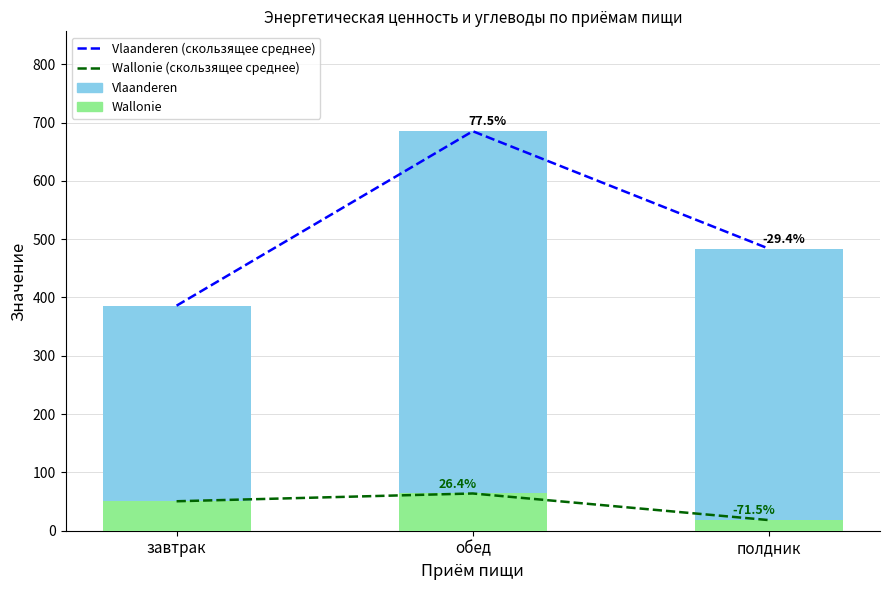

What is the spread (max minus min) of values at завтрак?

335.4